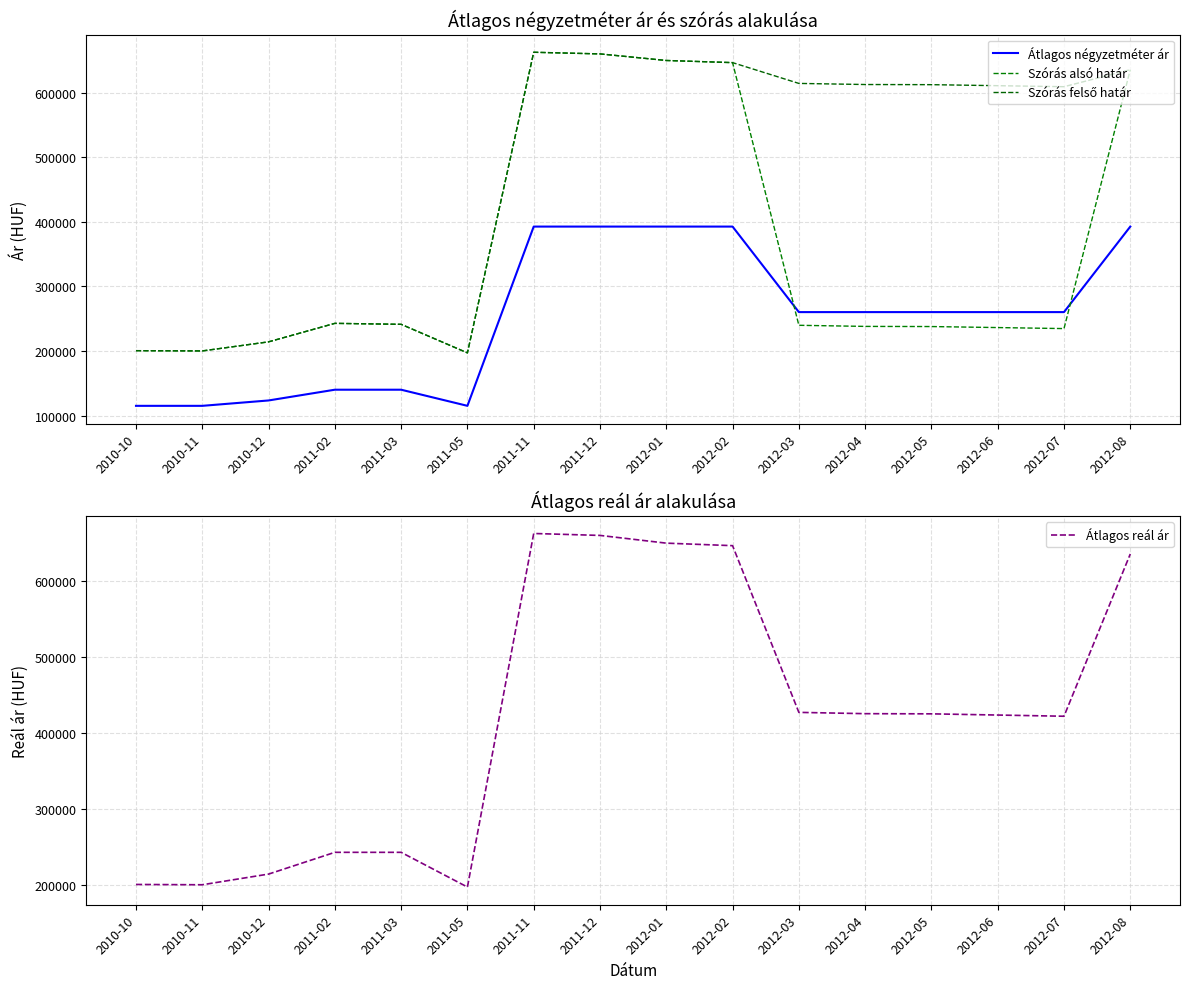

What is the minimum value shown in the chart?

115000